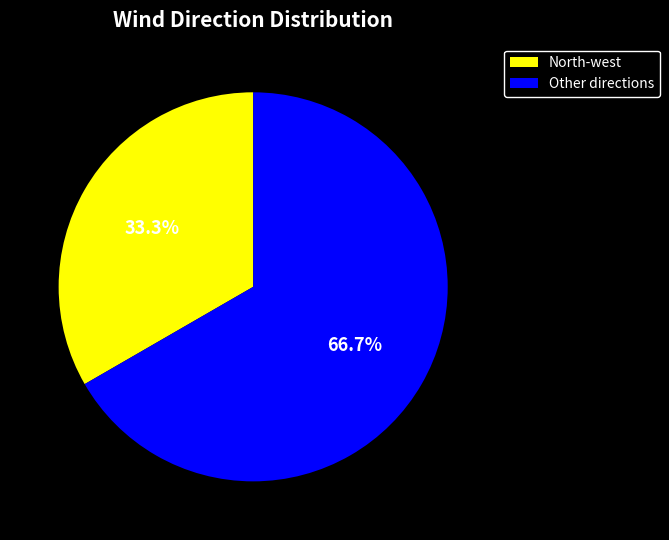

Between Other directions and North-west, which is larger?

Other directions